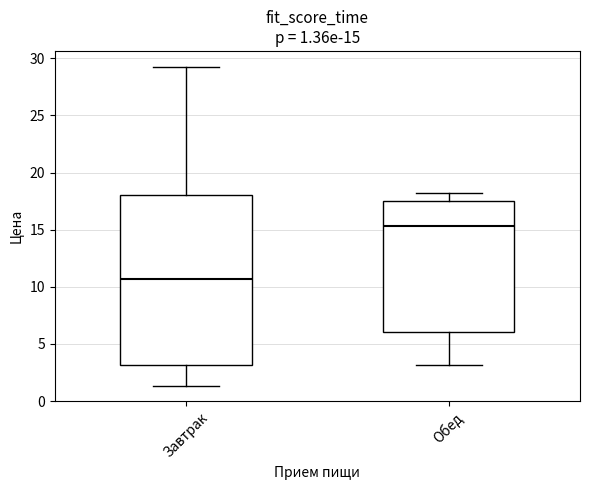

Which box has the lowest median line?

Завтрак